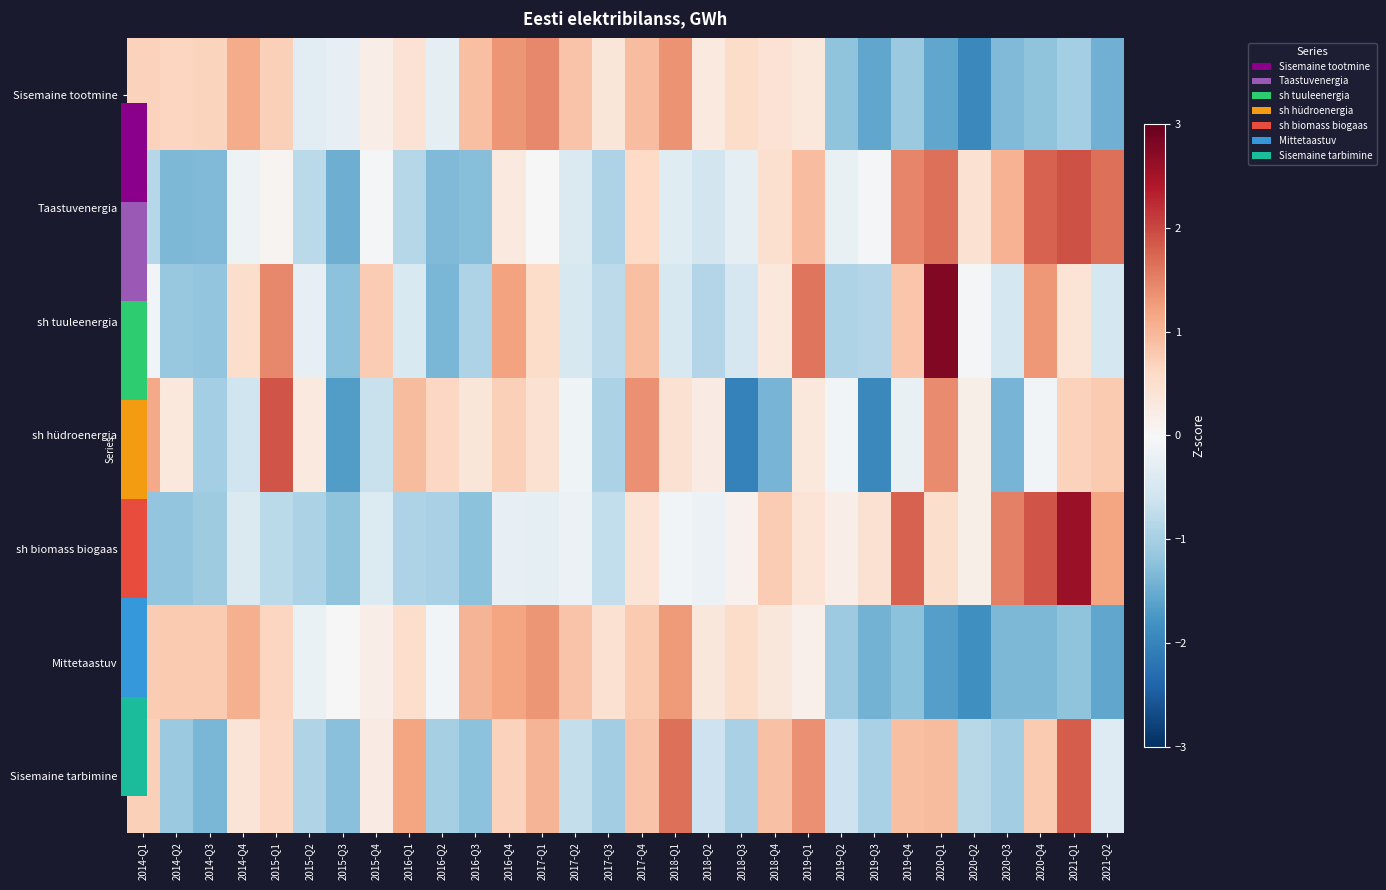

Between 2017-Q1 and 2019-Q1, which is larger?

2017-Q1